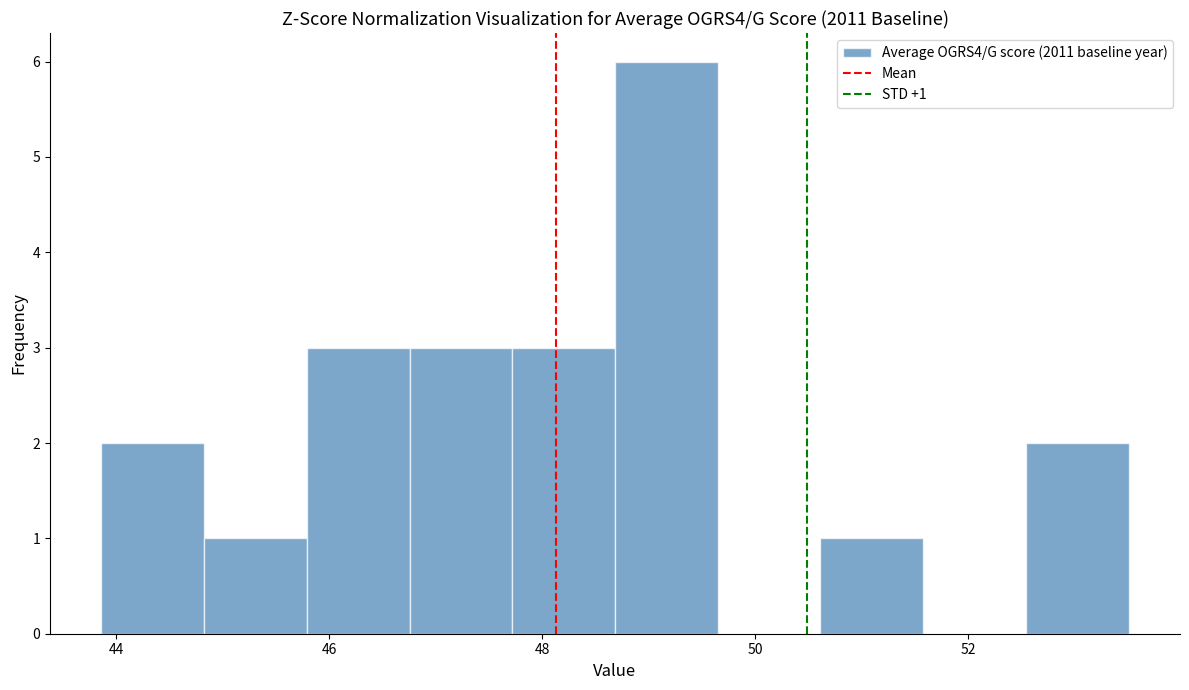

Which range on the x-axis has the tallest bar?

48.6 to 49.6